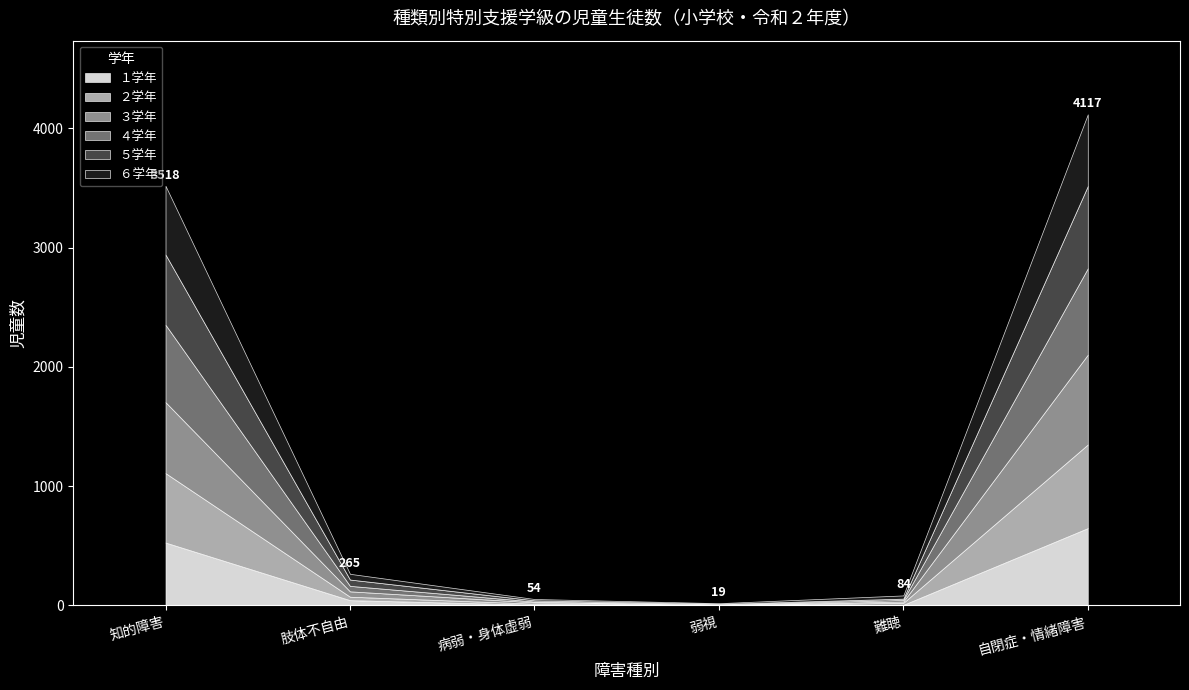

In ６学年, how many points are lower than both neighbors (excluding endpoints)?

1